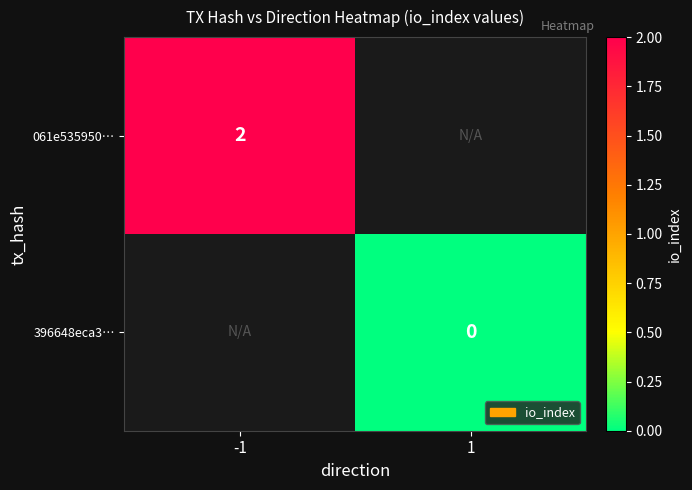

The 061e535950… series shows 2 at -1. True or false?

True